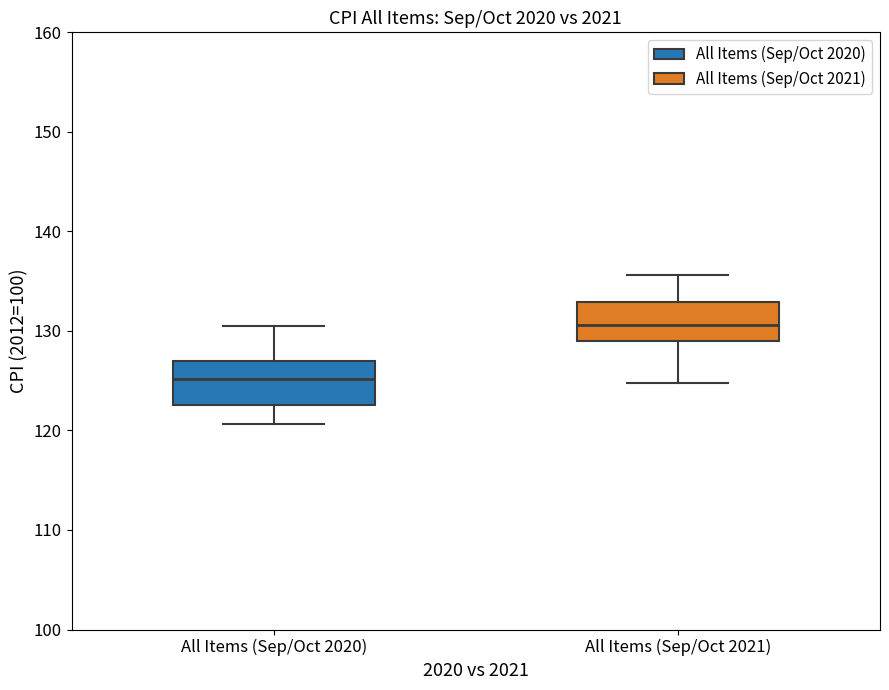

Which box has the highest median line?

All Items (Sep/Oct 2021)